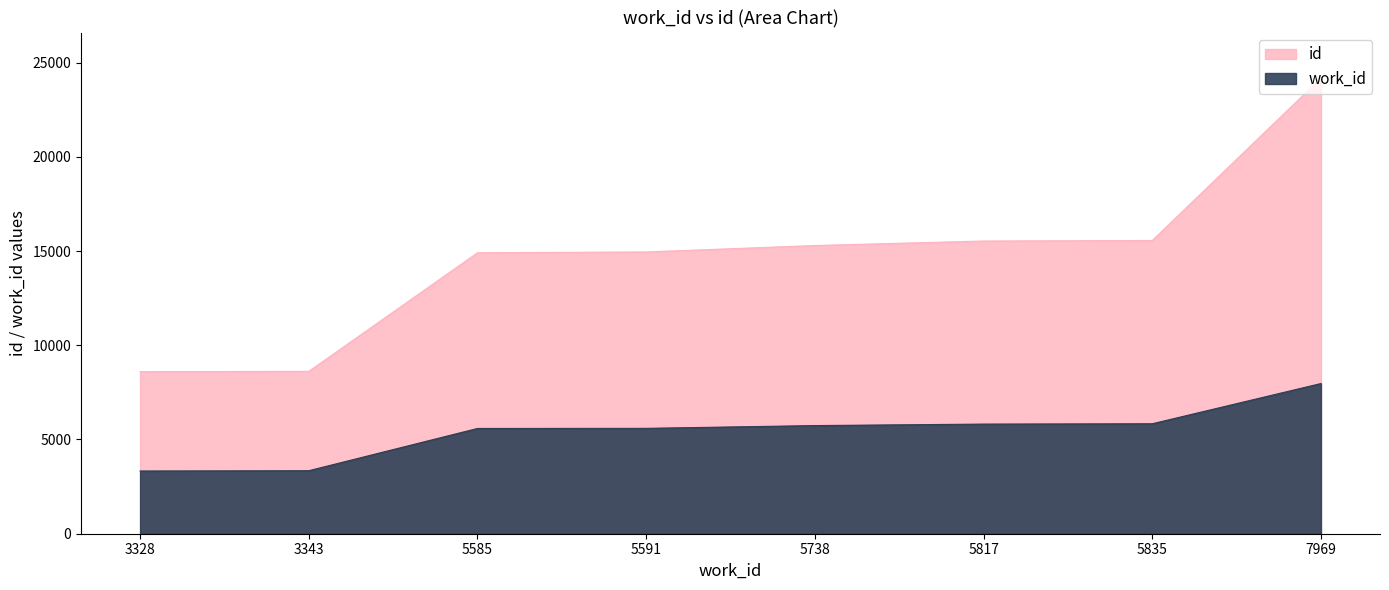

Is it true that work_id equals 1310 at 3328?

False